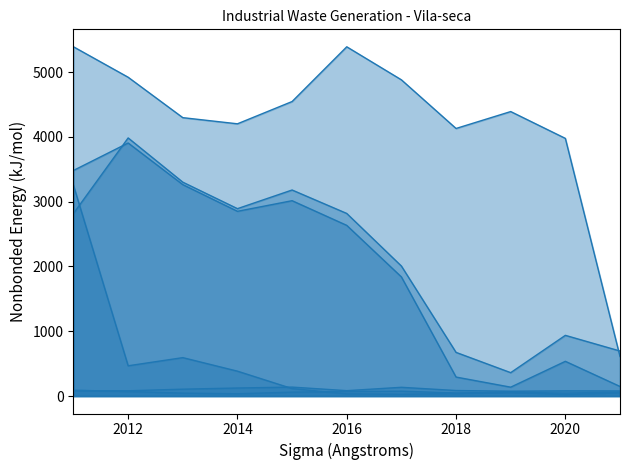

What is the approximate value of col_7 (2015) at 2011, to the nearest 10?

80